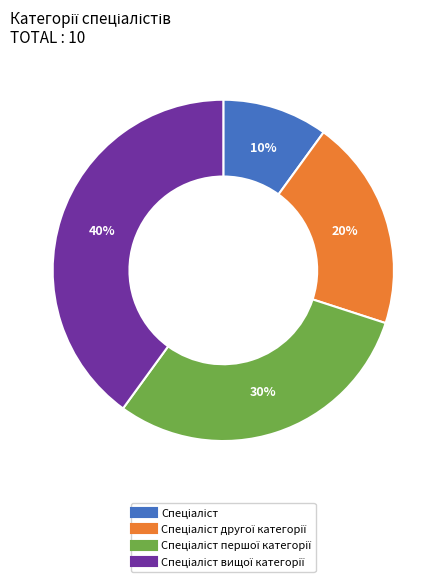

To the nearest percent, what is the average slice percentage?

25%